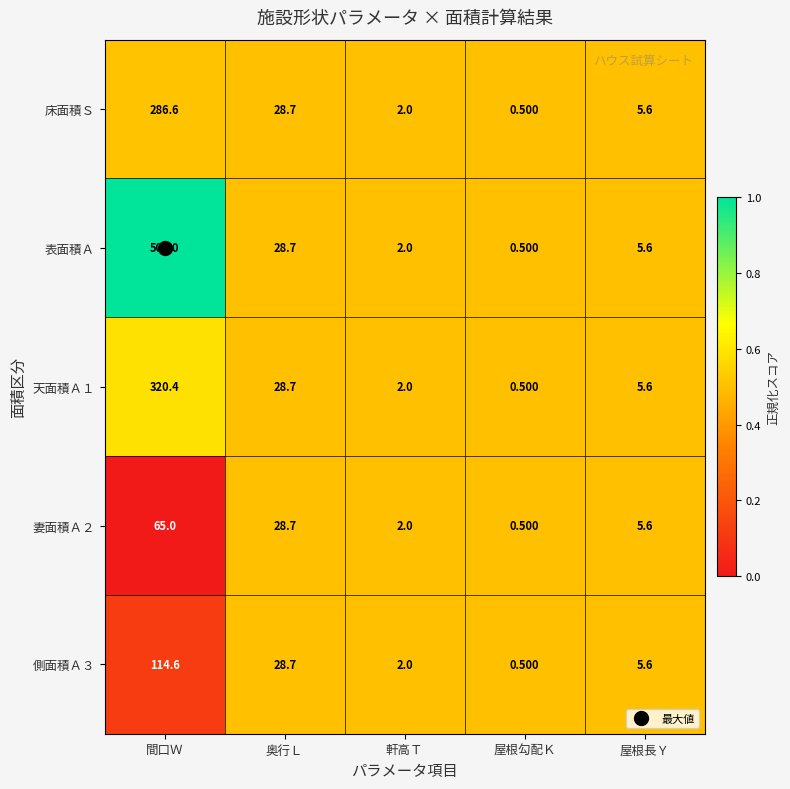

At which label does 側面積Ａ３ first exceed 5?

間口Ｗ